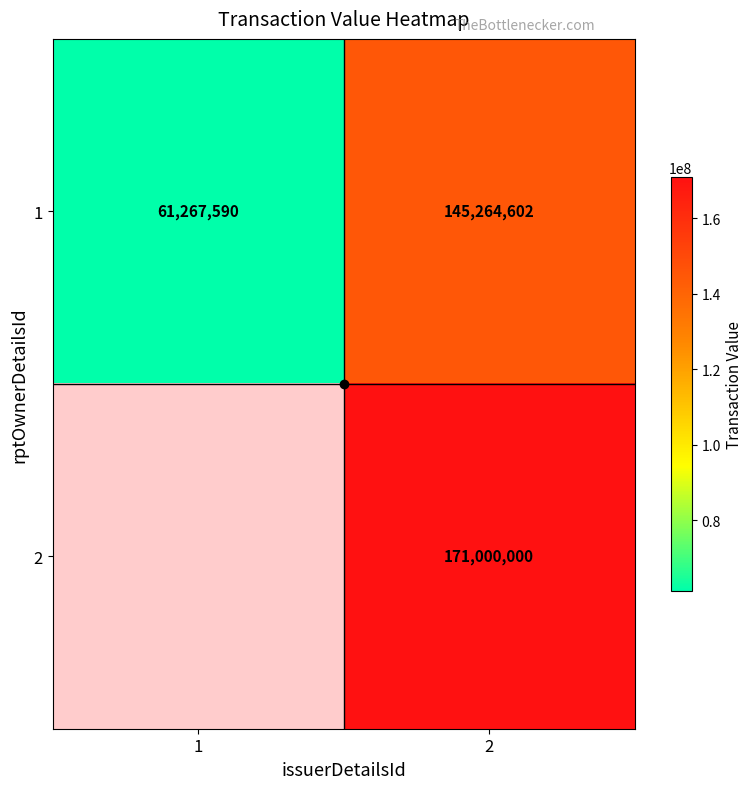

Which series changed the most between 1 and 2?

1